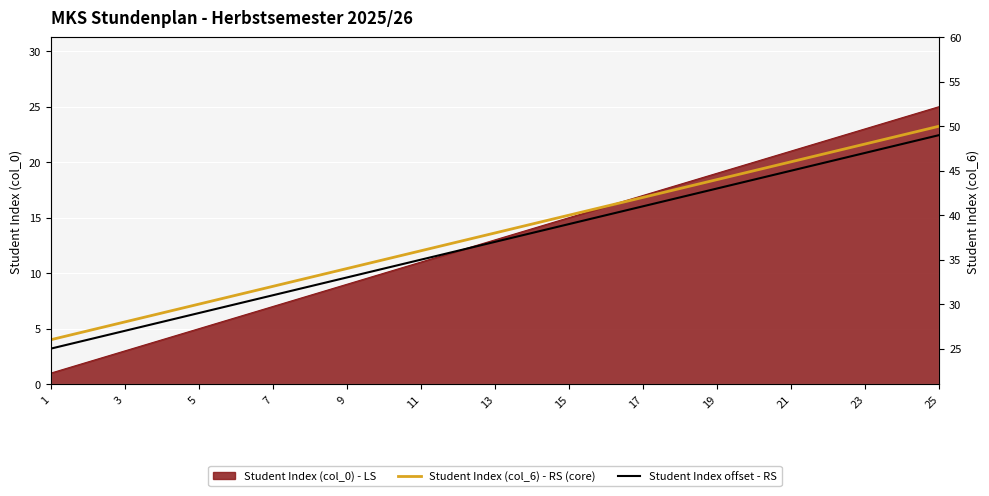

True or false: Student Index (col_6) - RS (core) and Student Index offset - RS intersect in this chart.

False